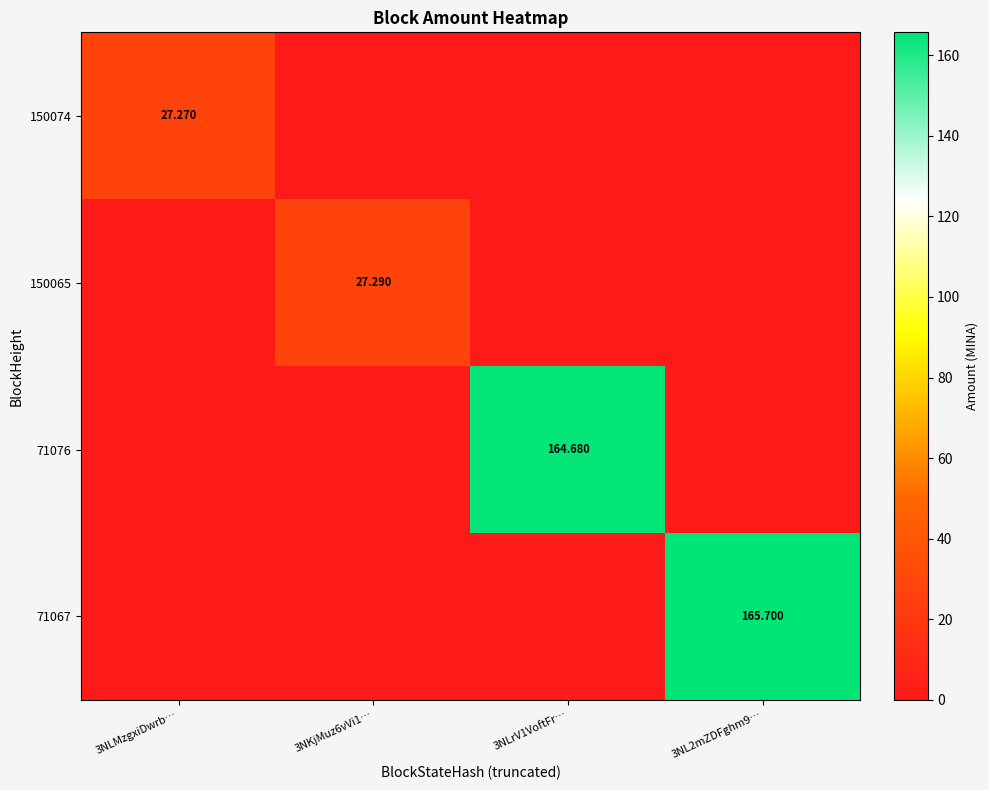

Is it true that 71067 equals 95.6 at 3NLrV1VoftFr…?

False